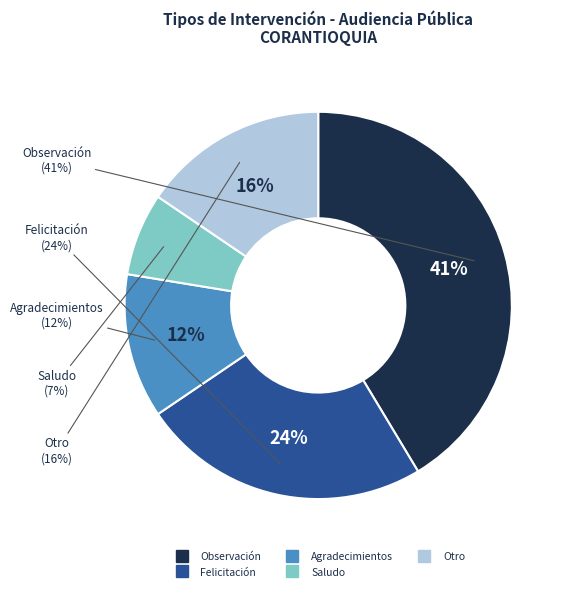

Does Agradecimientos represent more than half of the total?

No